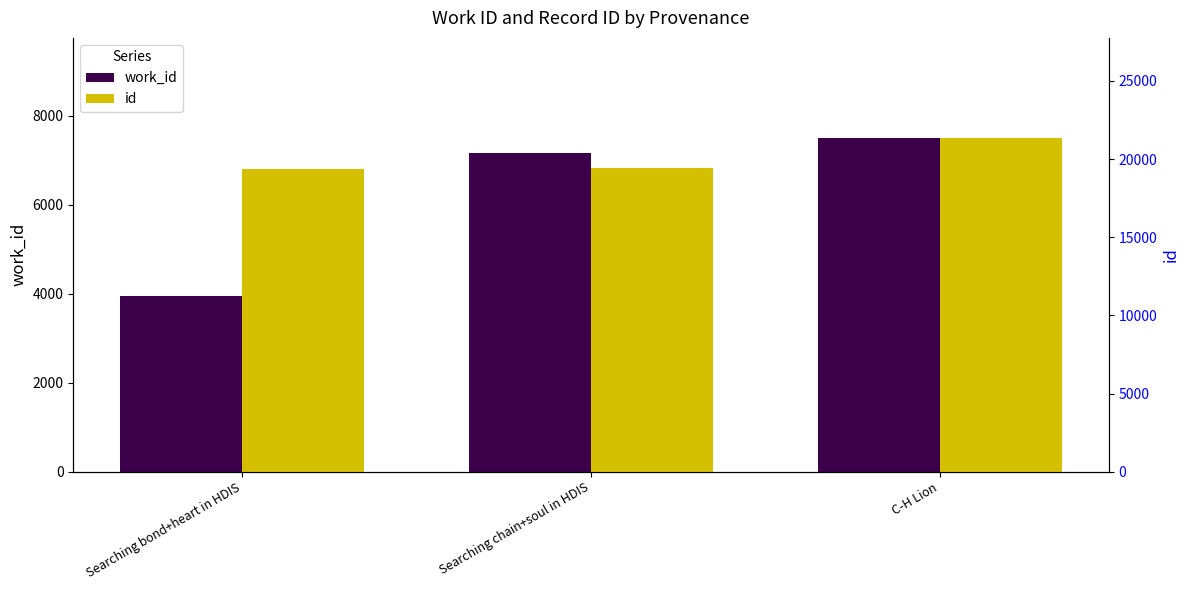

How many bars are there in total?

6